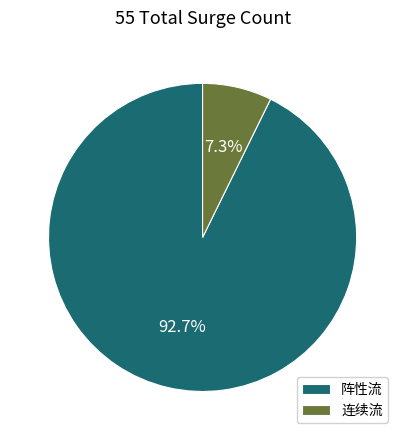

Rank the categories by value from lowest to highest.

连续流, 阵性流